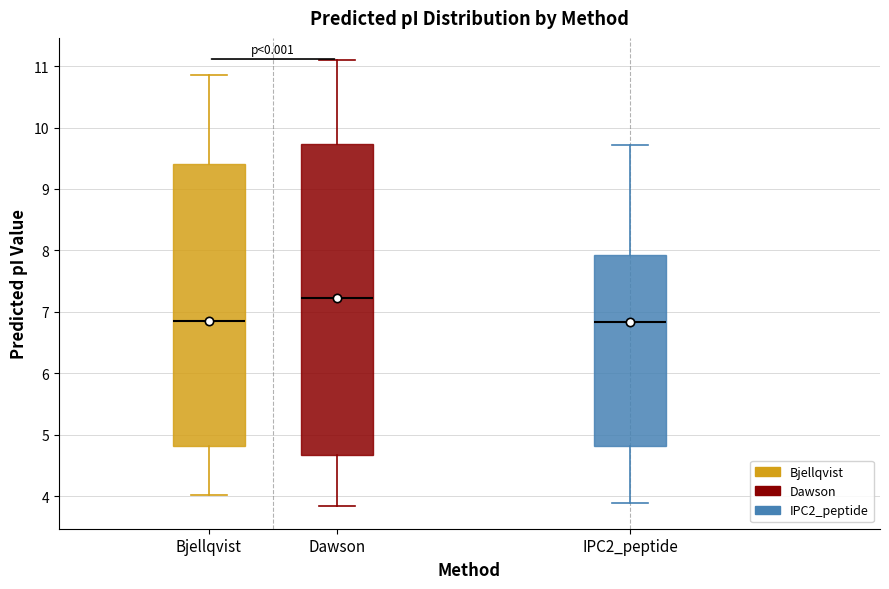

Reading left to right, read every box against the y-axis: the position of its median line, the range the box covers, and the ends of its whiskers. The values are not printed on the chart, so give them approximately, as read against the axis.

Bjellqvist: median 6.9, box 4.8 to 9.4, whiskers 4.0 to 10.9
Dawson: median 7.2, box 4.7 to 9.7, whiskers 3.8 to 11.1
IPC2_peptide: median 6.8, box 4.8 to 7.9, whiskers 3.9 to 9.7